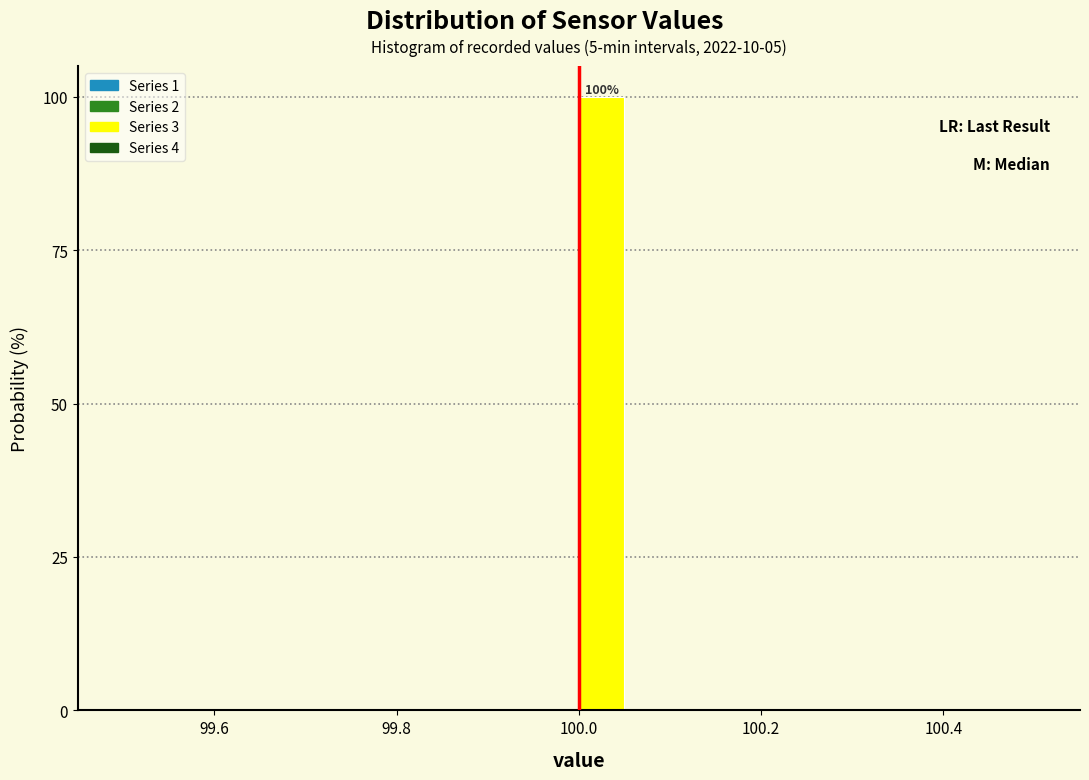

Read against the x-axis, roughly where is the centre of the tallest bar?

100.02